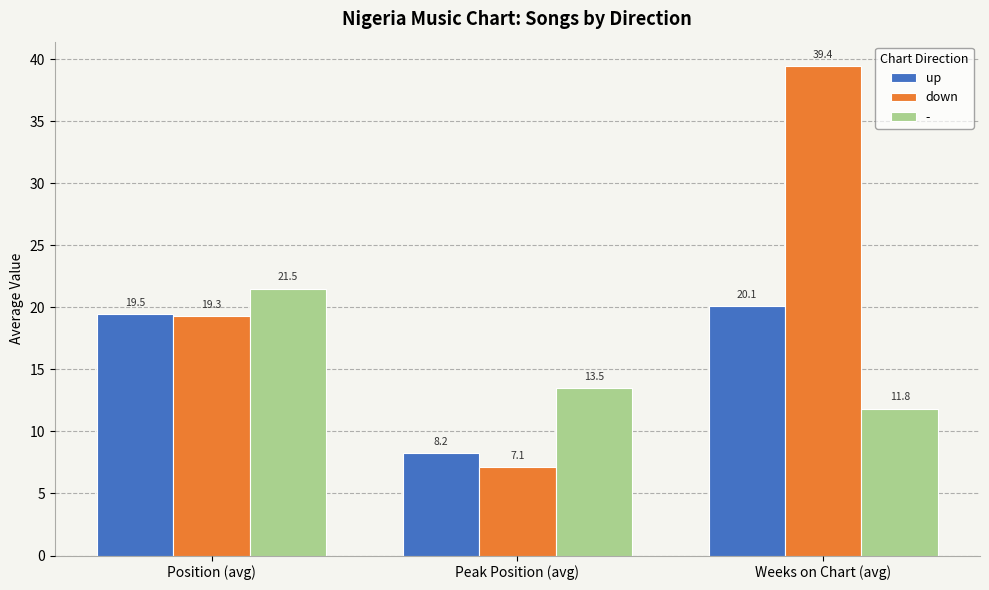

What is the total value across all series at Position (avg)?

60.2